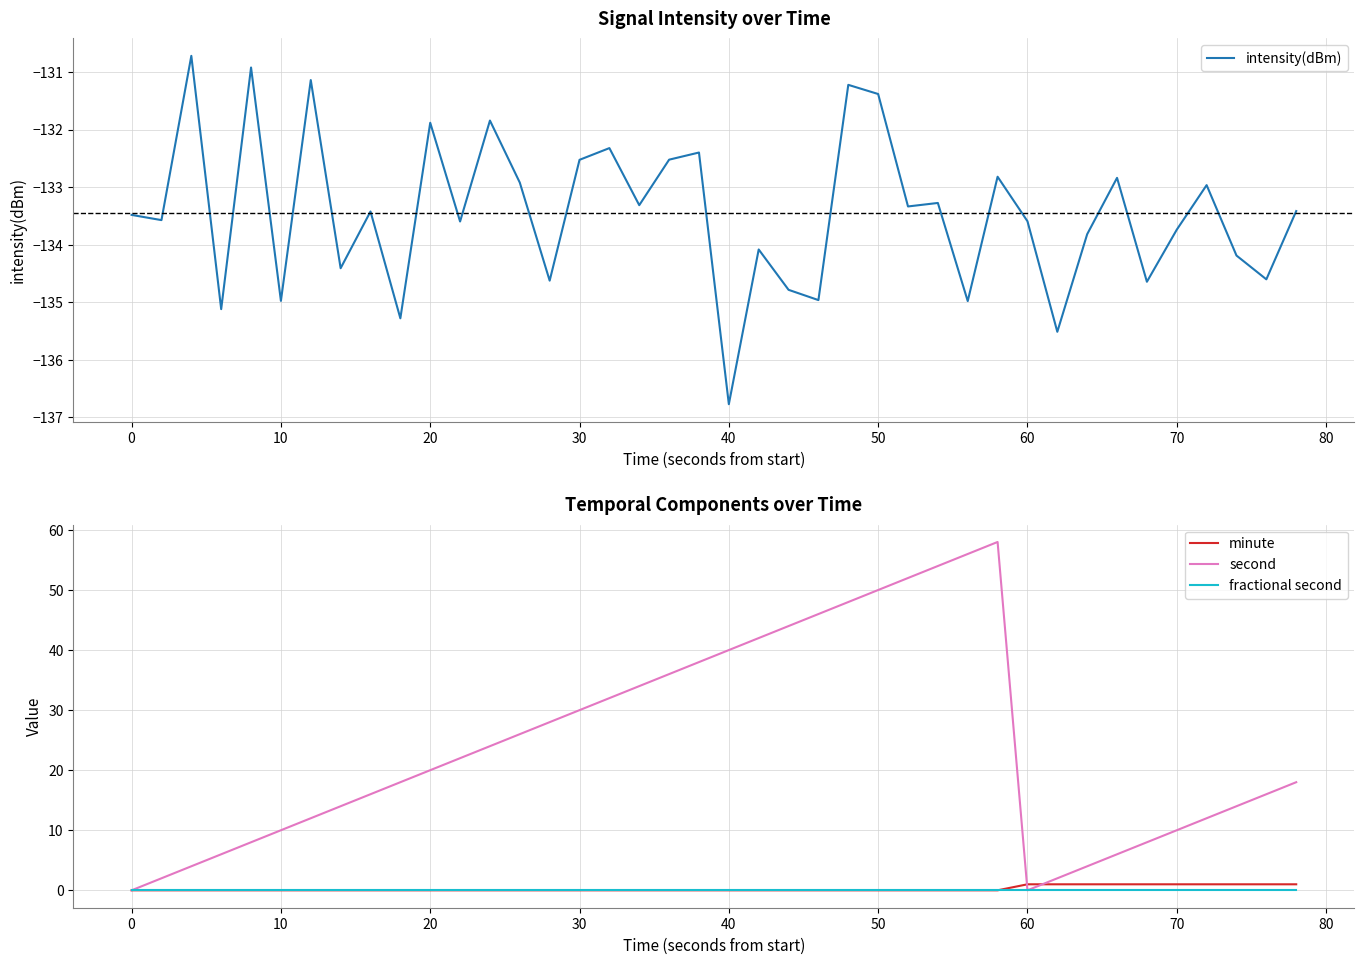

How many minute values are between 0 and 1?

40